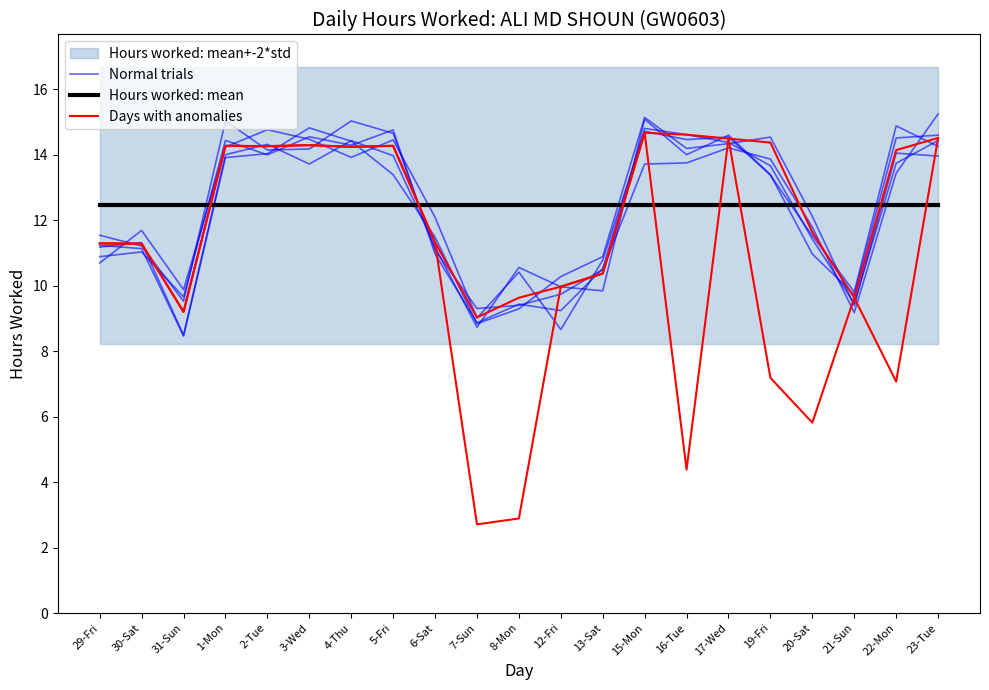

Does the chart have visible grid lines?

No